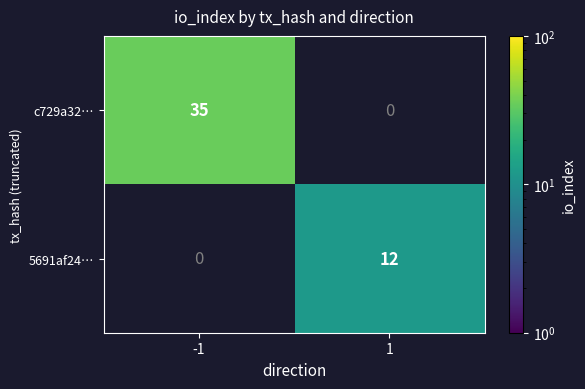

True or false: c729a32… has a value of 35 at -1.

True